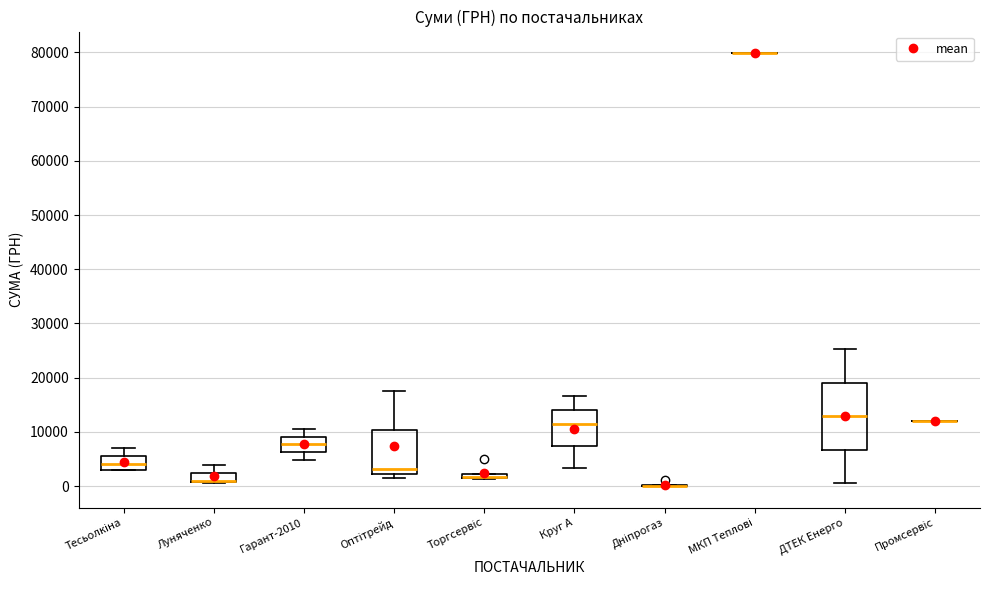

Where is the upper edge of the box for Луняченко on the y-axis? The values are not printed on the chart, so give them approximately, as read against the axis.

2000